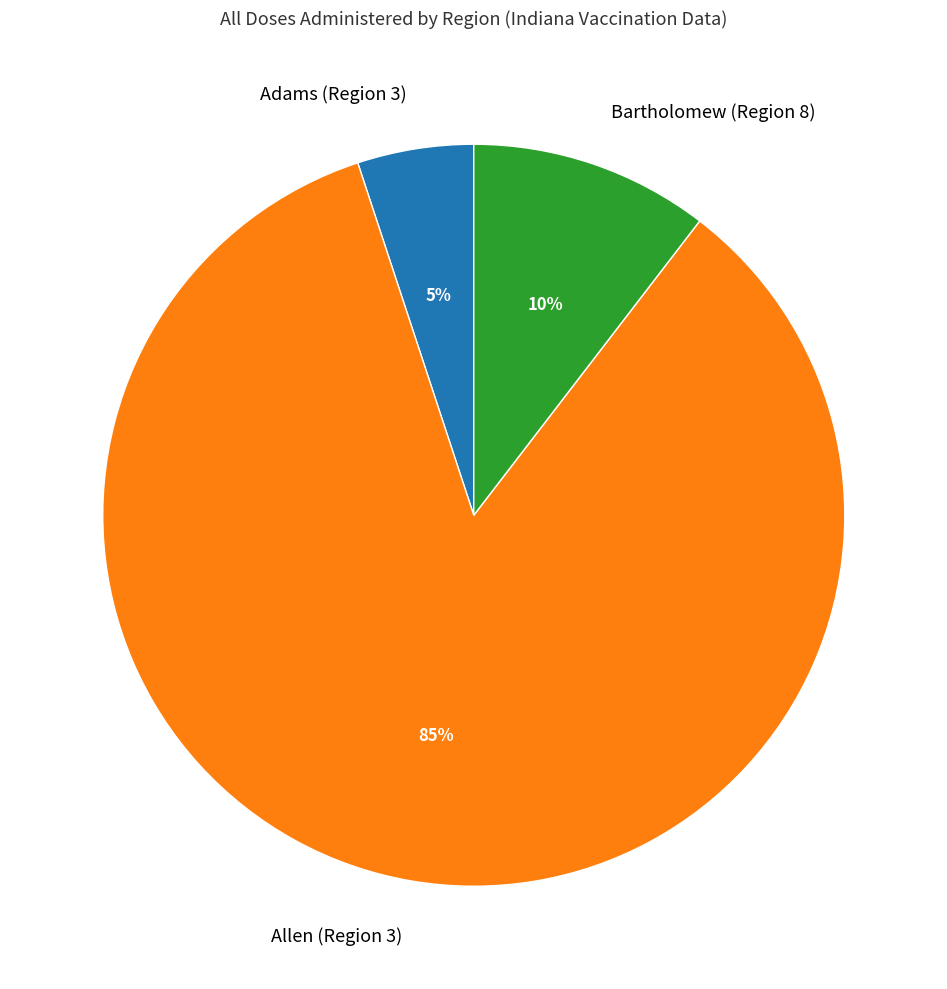

To the nearest percent, what portion does Adams (Region 3) represent?

5%